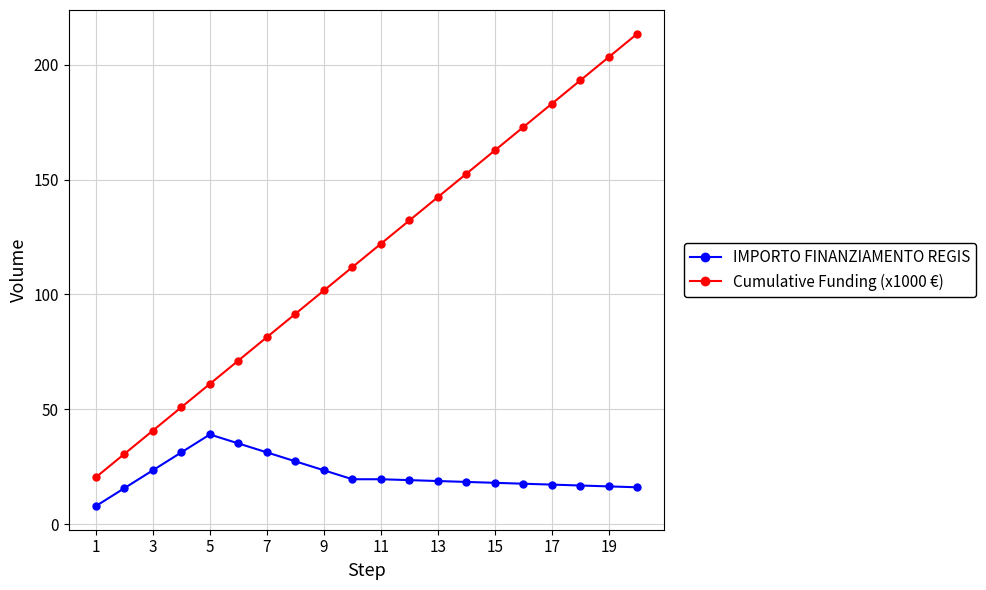

List the series in order of their overall mean, highest first.

Cumulative Funding (x1000 €), IMPORTO FINANZIAMENTO REGIS